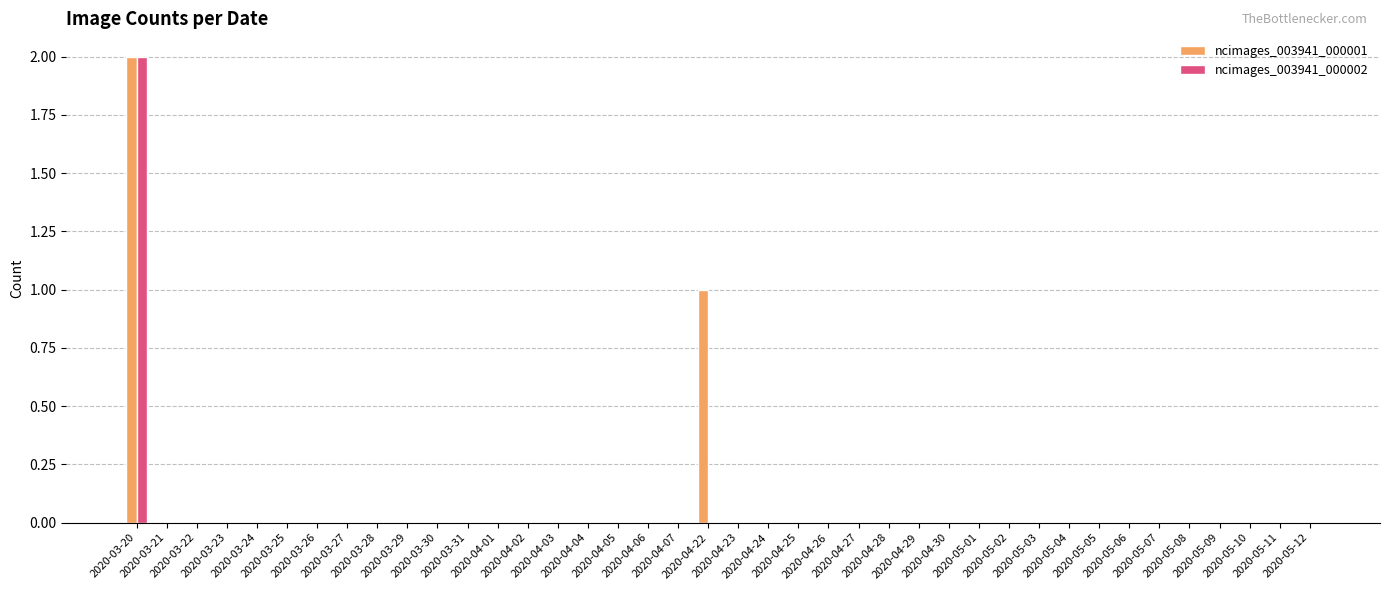

At which category does the chart reach its minimum across all series?

2020-03-21